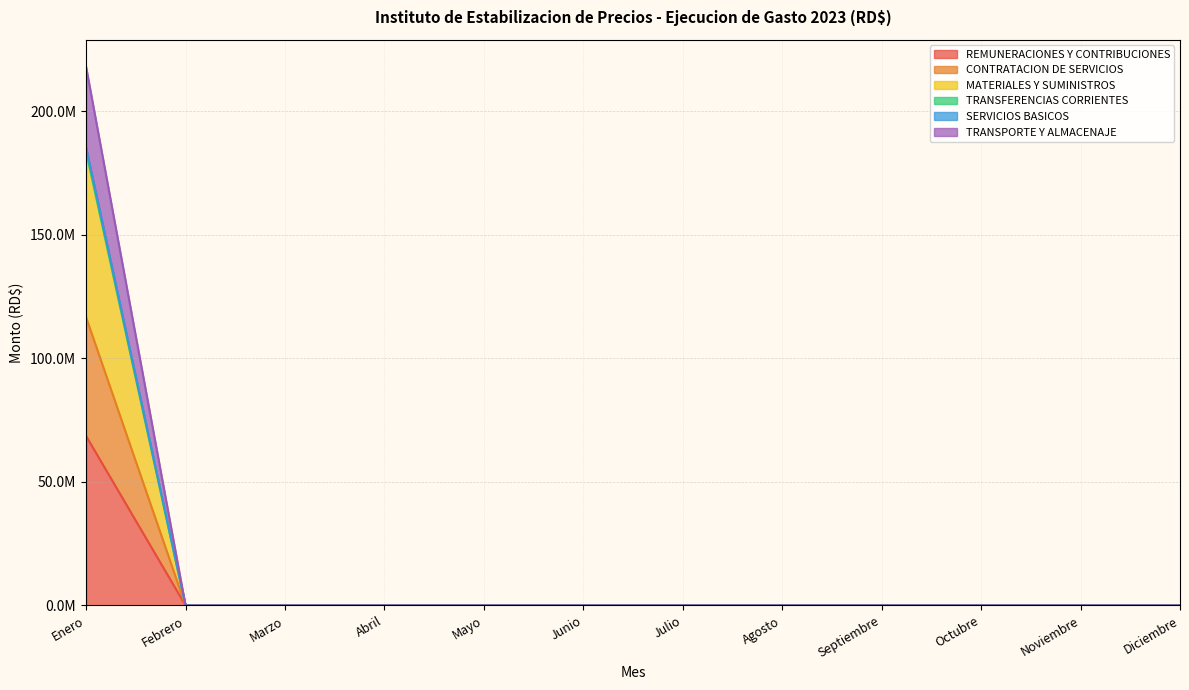

Which has a higher value, Septiembre or Diciembre?

Septiembre